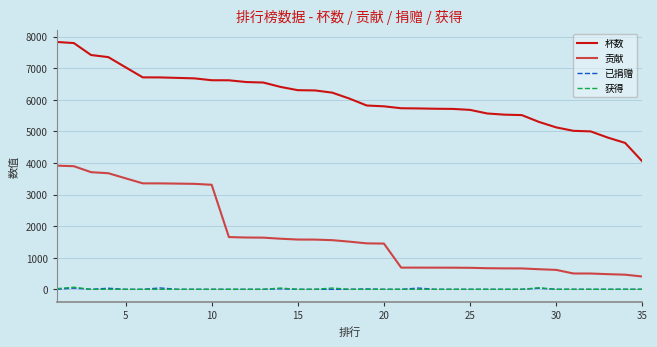

True or false: 杯数 and 已捐赠 cross at least once.

False